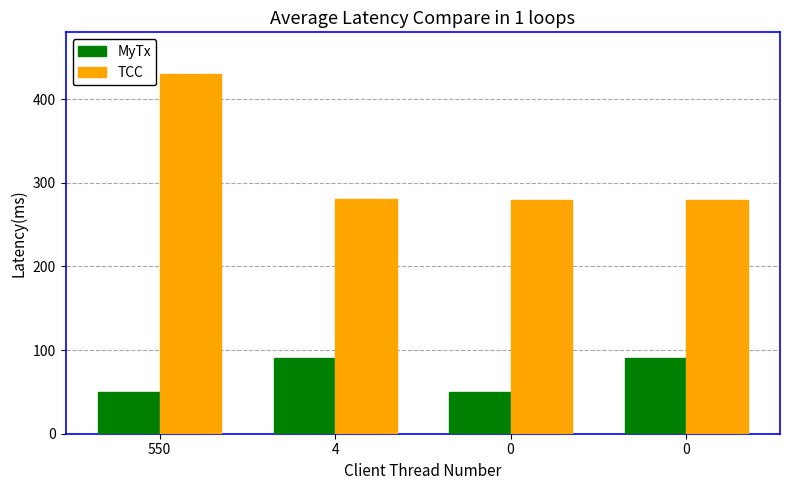

Does the chart contain stacked bars?

No